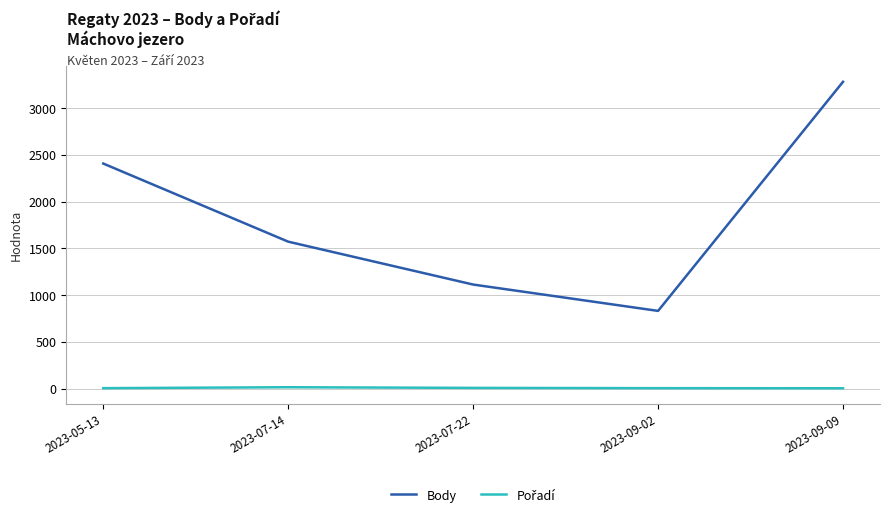

Where is the first local minimum for Body?

2023-09-02